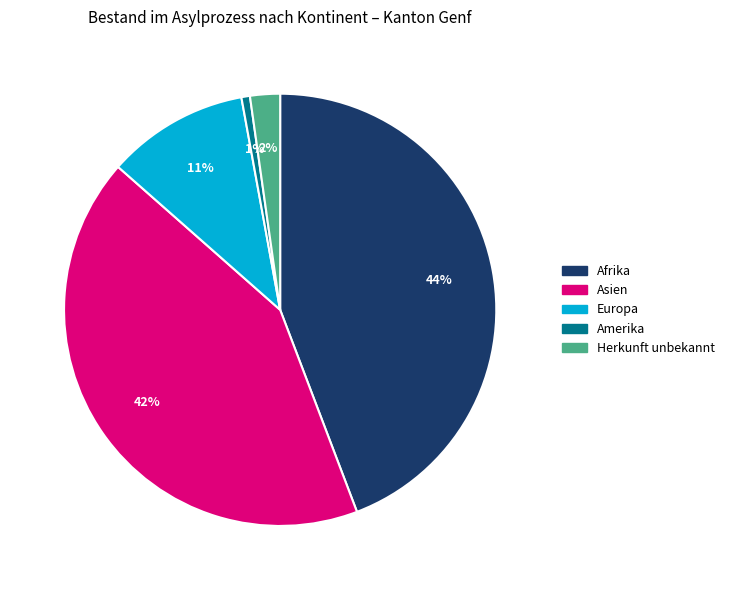

How many slices are in this pie chart?

5